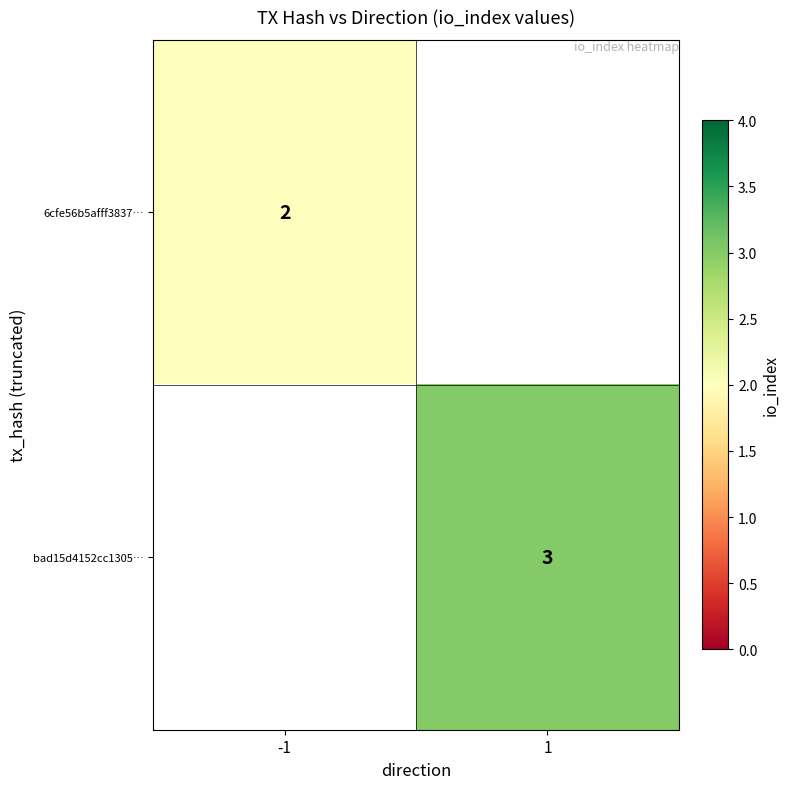

Is it true that bad15d4152cc1305… equals 1 at 1?

False